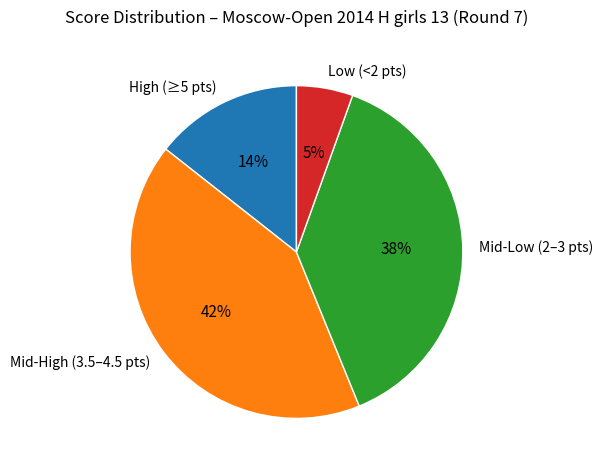

To the nearest percent, what is the average slice percentage?

25%